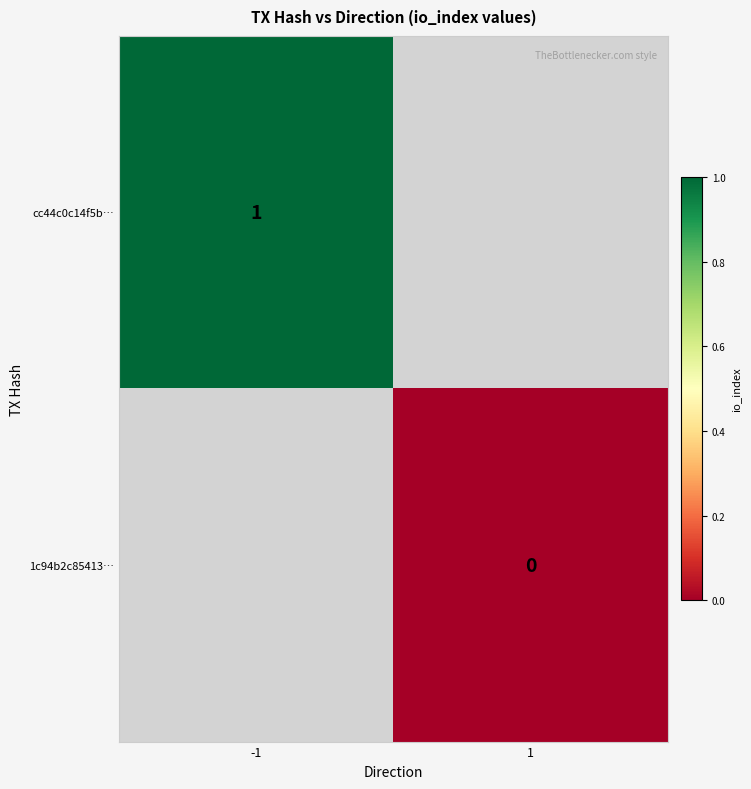

True or false: cc44c0c14f5b… has a value of 0.7 at -1.

False